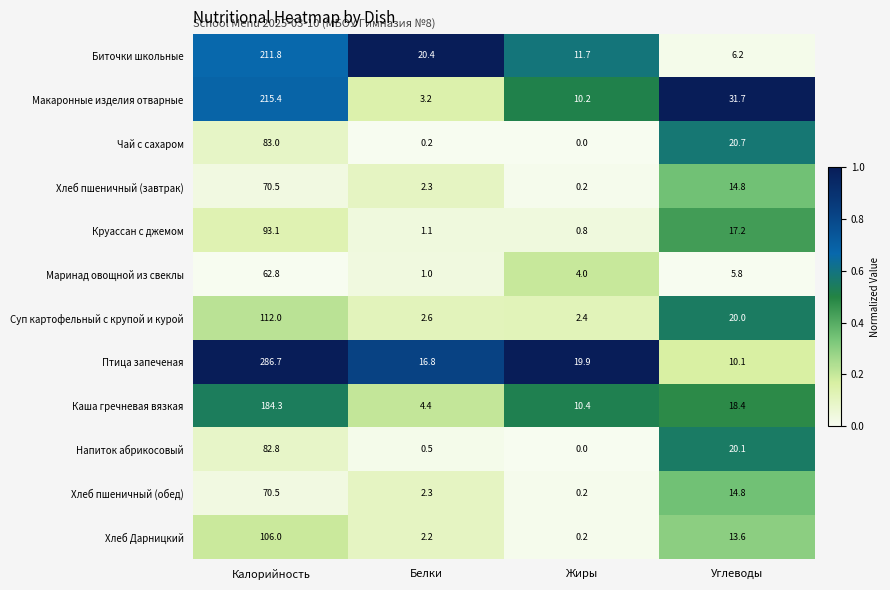

What is the difference between the maximum and second lowest values in the Макаронные изделия отварные series?

205.2